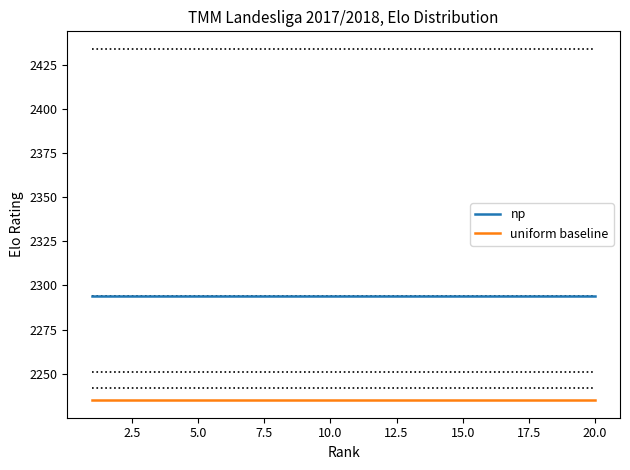

List the series in order of their peak value, highest first.

np, uniform baseline